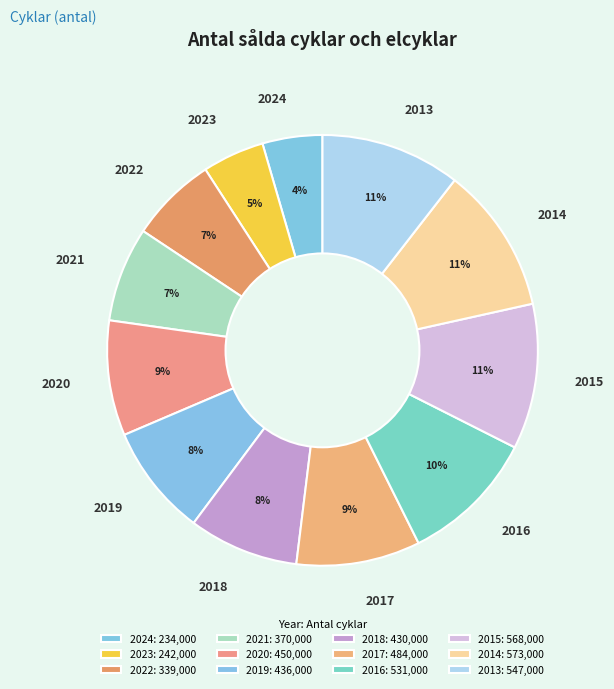

To the nearest percent, what portion does 2019 represent?

8%